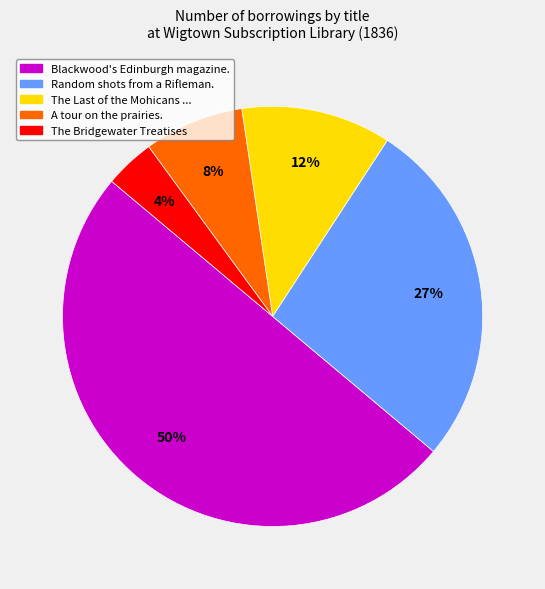

How many slices are in this pie chart?

5